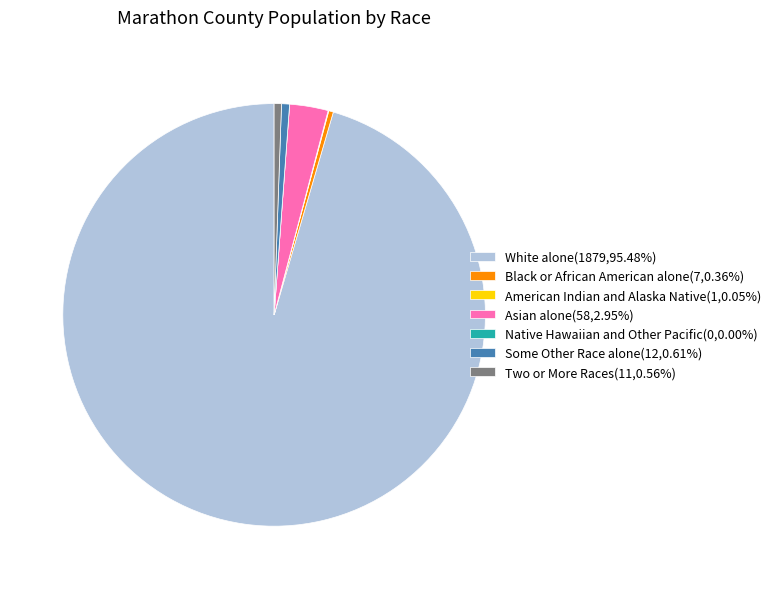

Is there any slice that represents more than half of the pie?

Yes